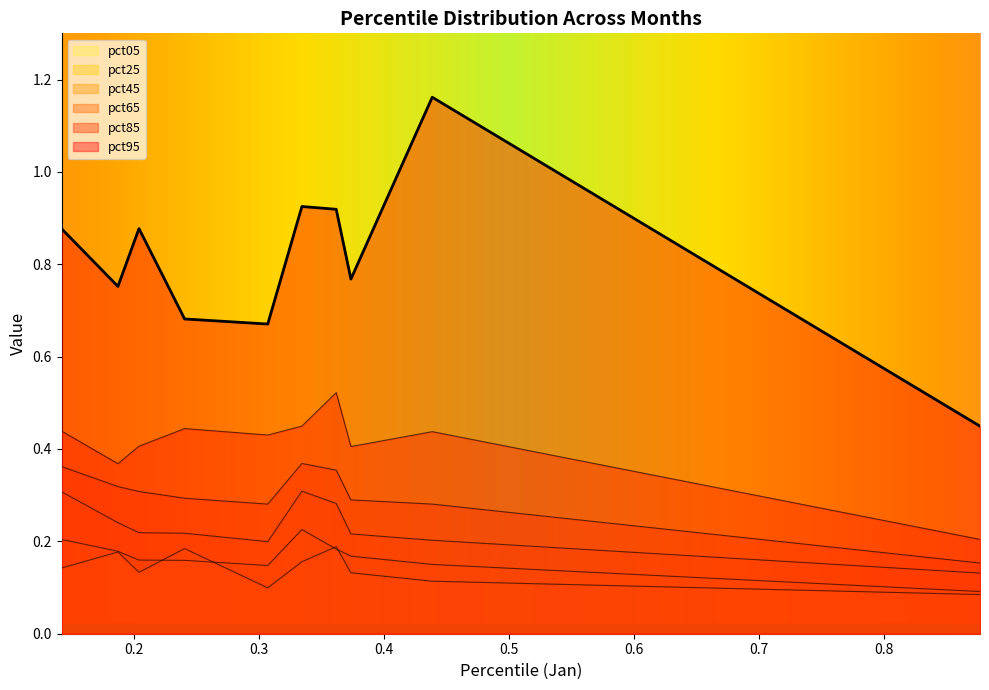

Does the chart have visible grid lines?

No